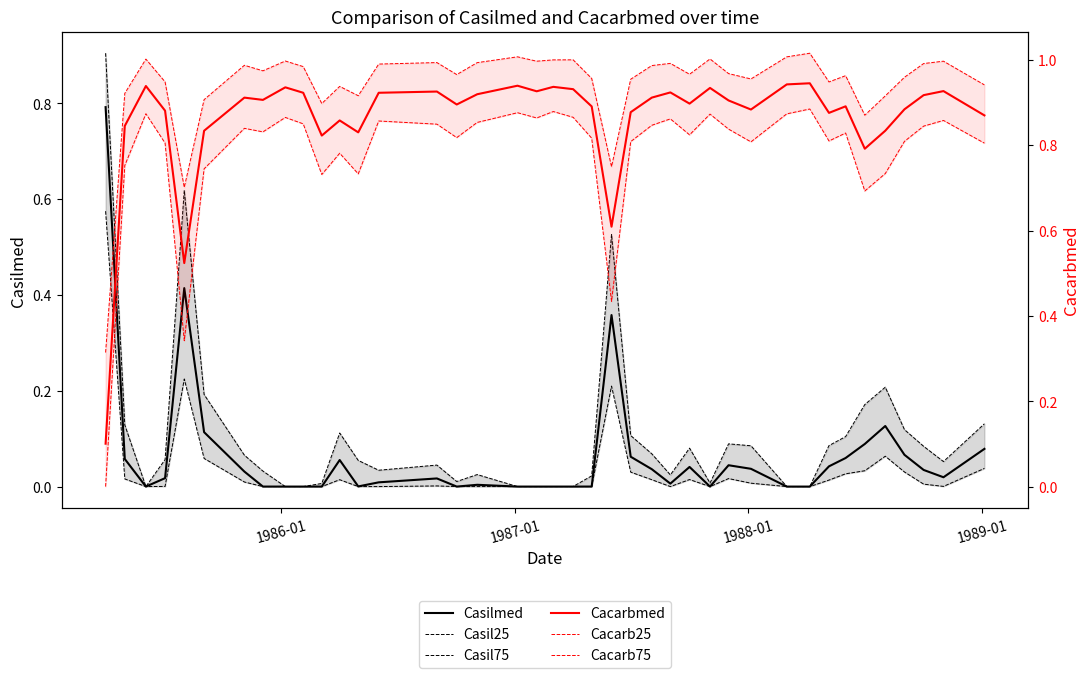

Which series has the largest total across all categories?

Cacarb75